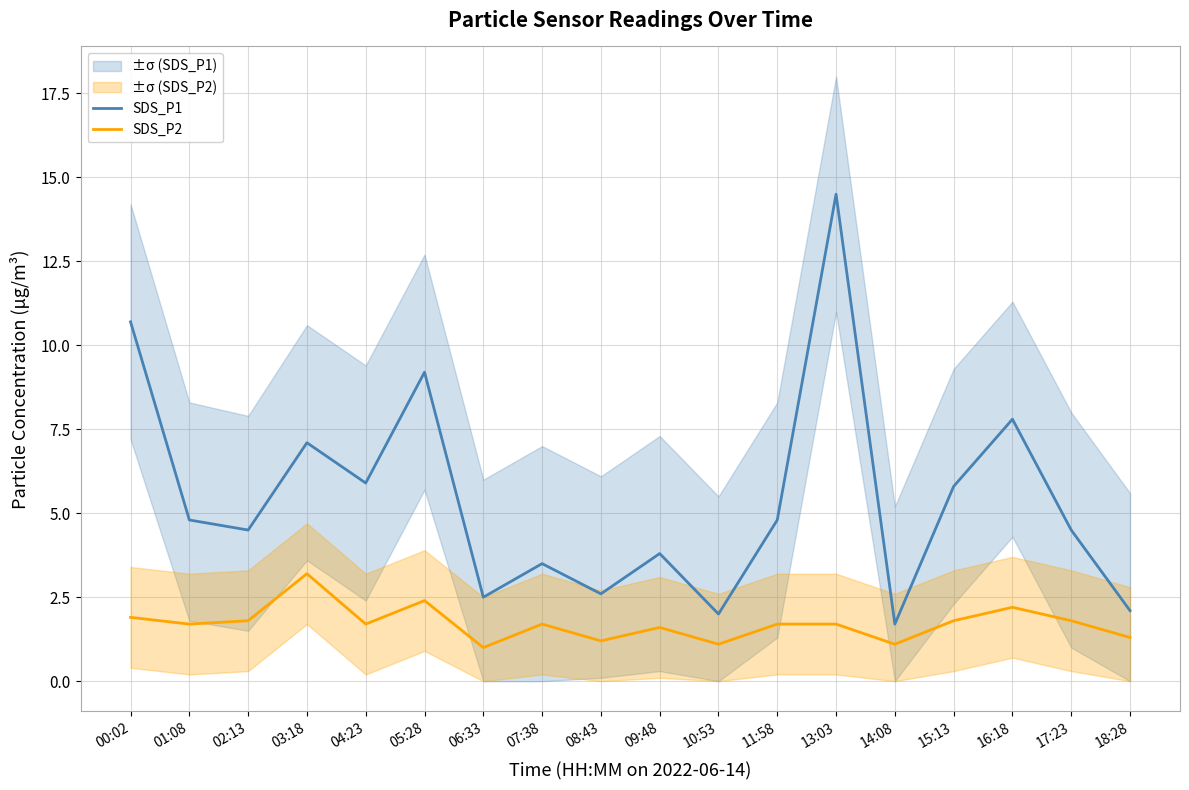

True or false: SDS_P2 has a value of 0.6 at 18:28.

False